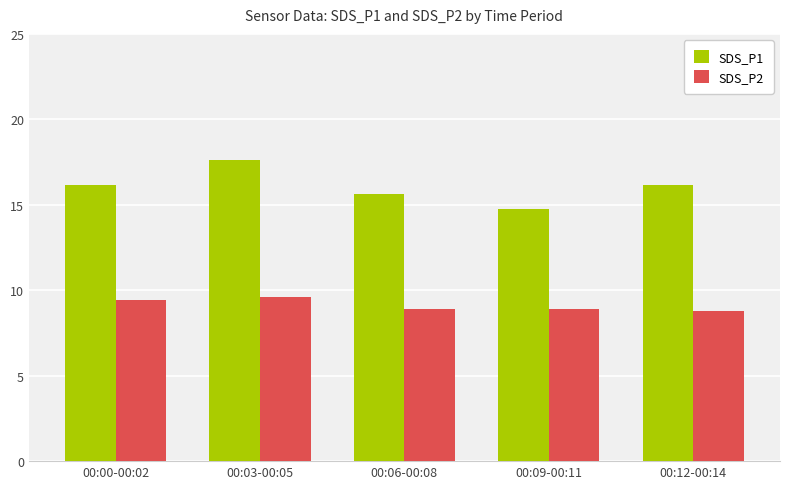

What is the total value across all series at 00:06-00:08?

24.5